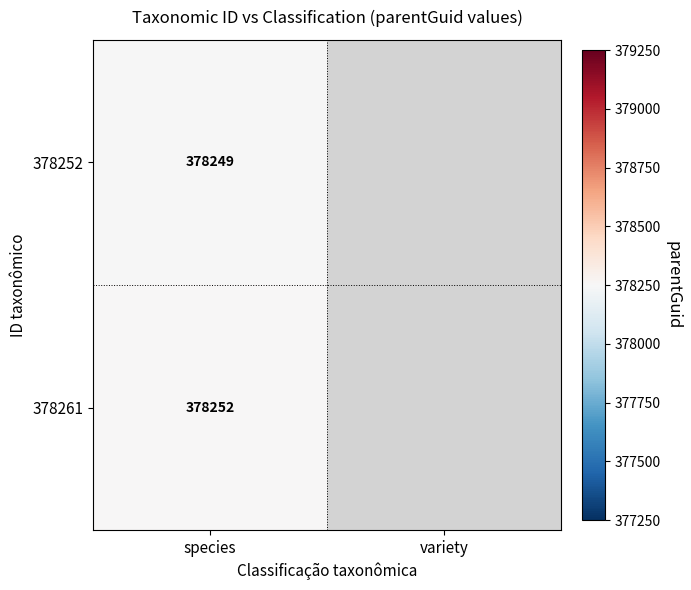

What is the spread (max minus min) of values at species?

3